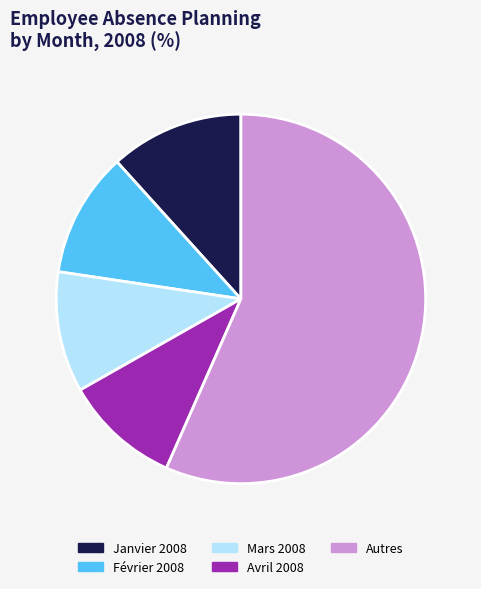

How many slices are in this pie chart?

5